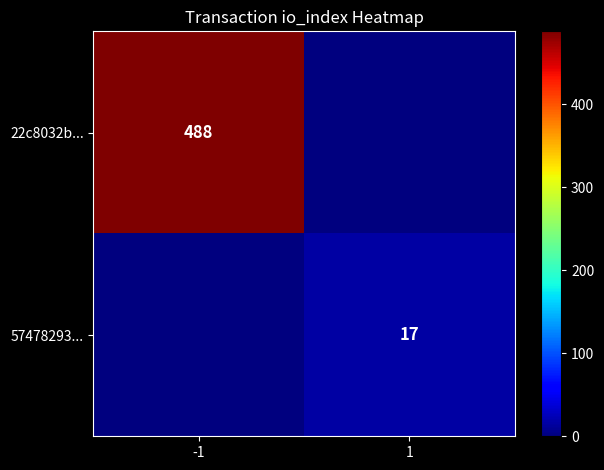

The value of 57478293... at 1 is 9. True or false?

False